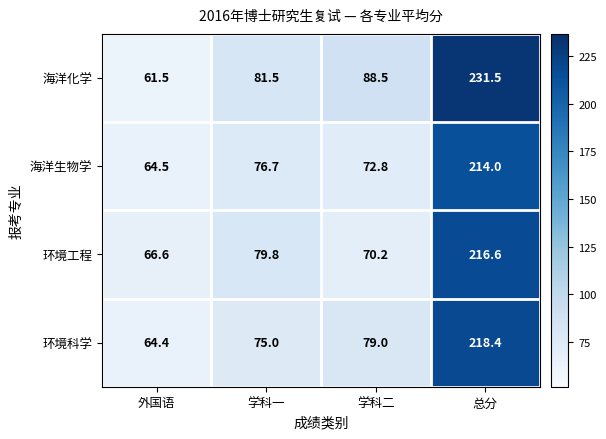

How many distinct data groups are displayed?

4